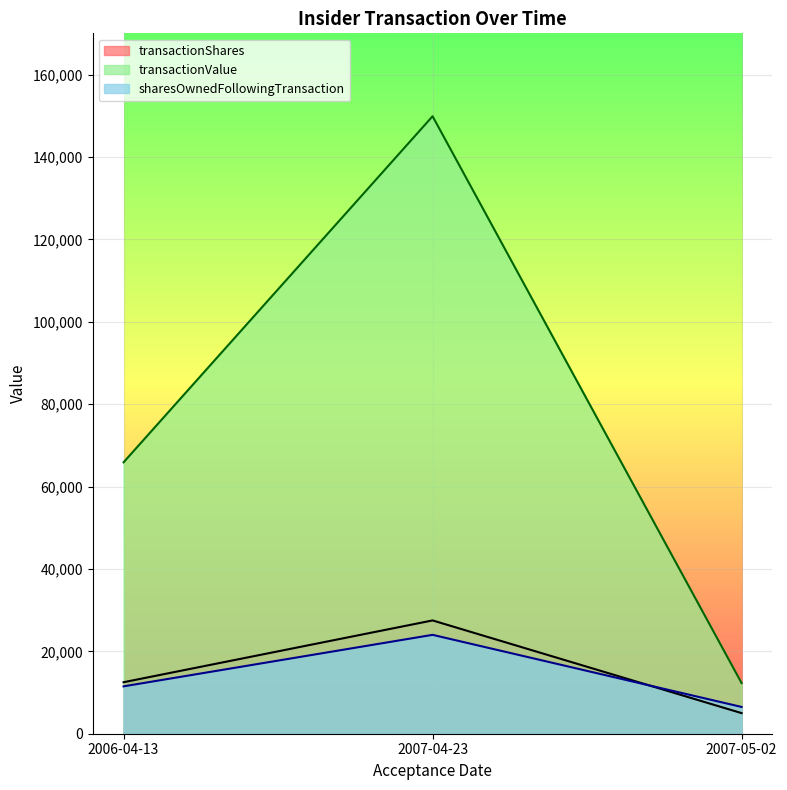

What is the difference between the second highest and minimum values in the sharesOwnedFollowingTransaction series?

5000